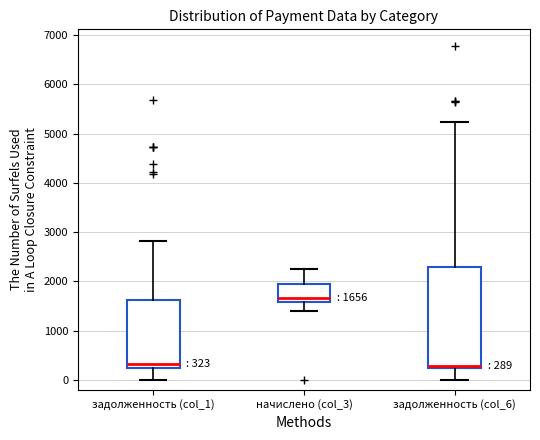

Which box's median line is the highest?

начислено (col_3)